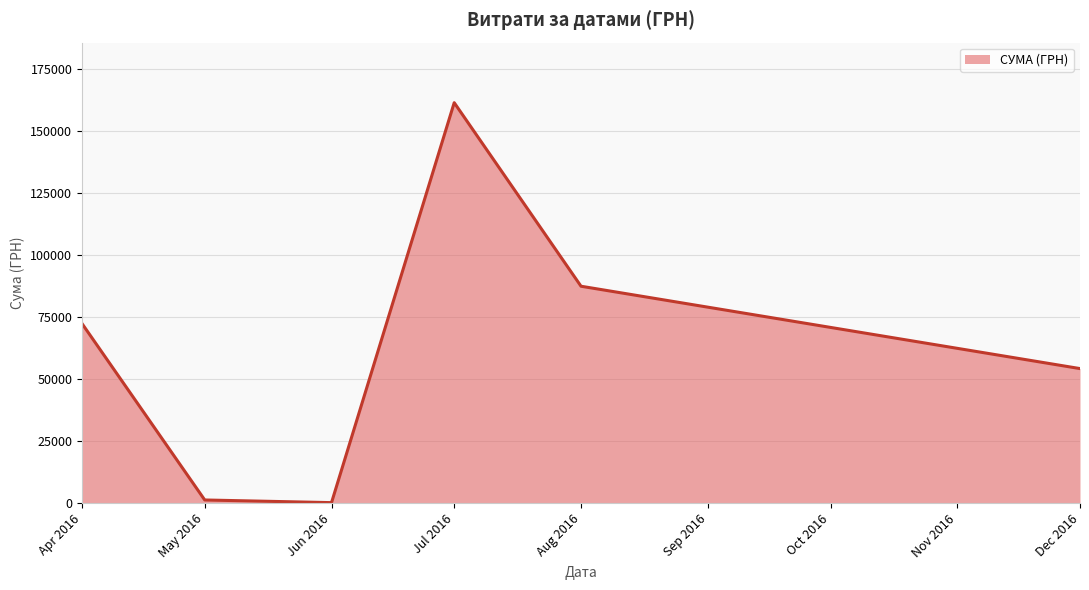

At which label is the value closest to 80846?

Aug 2016